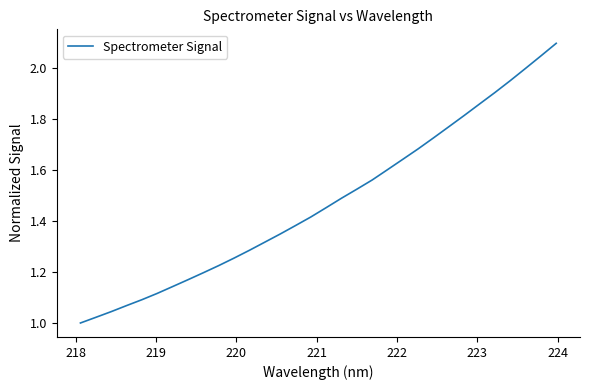

True or false: the data has more than 1 interior local peaks.

False